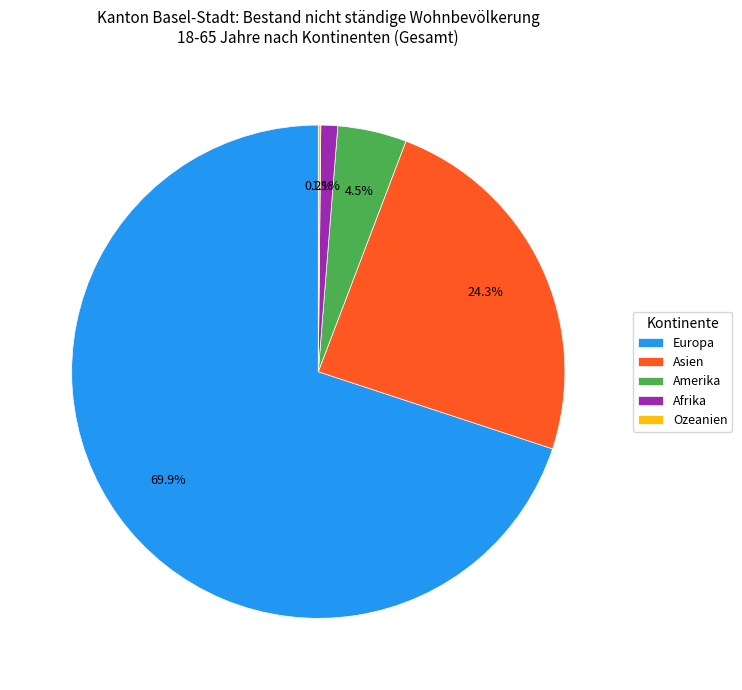

Which slice is the largest?

Europa